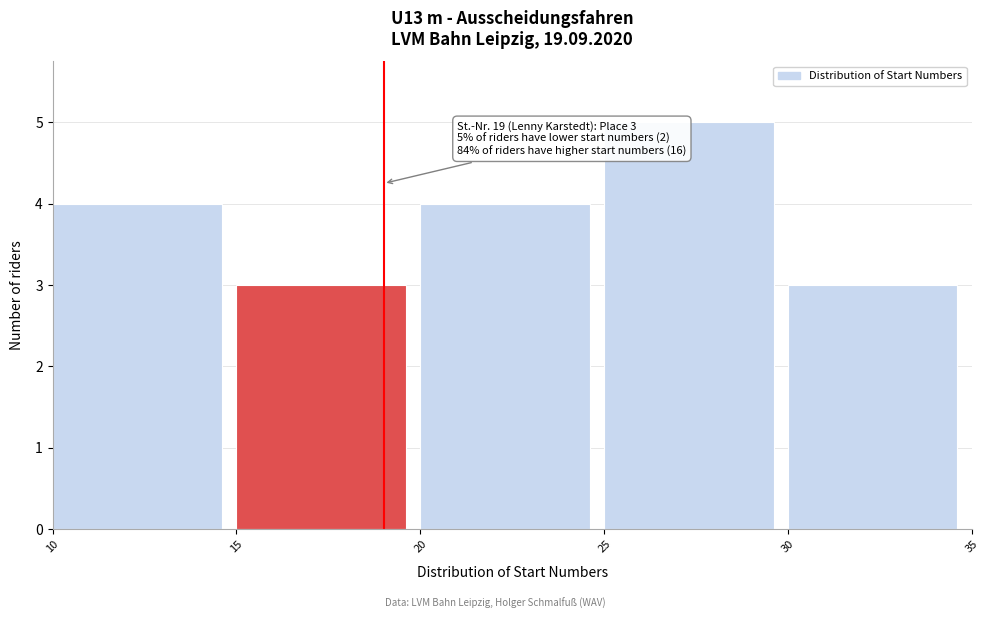

Over which range of the x-axis is the bar tallest?

25 to 30